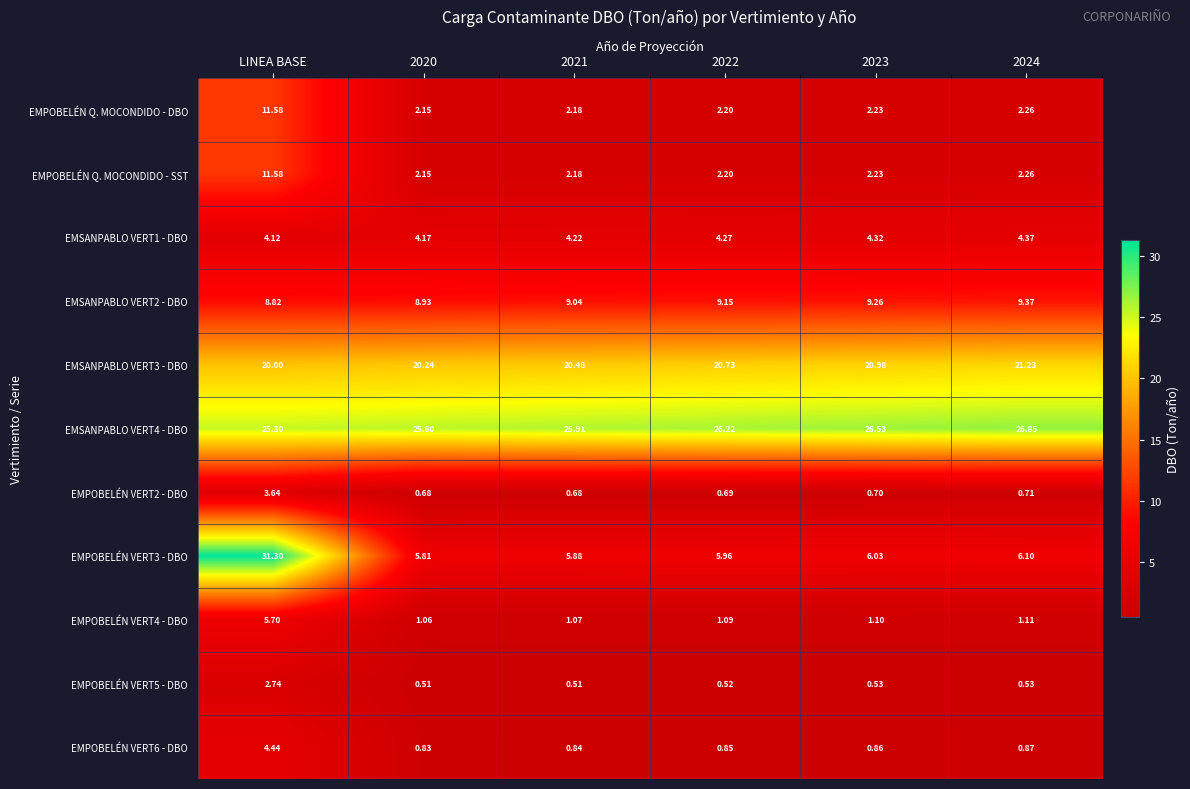

Which series has the widest spread of values?

EMPOBELÉN VERT3 - DBO